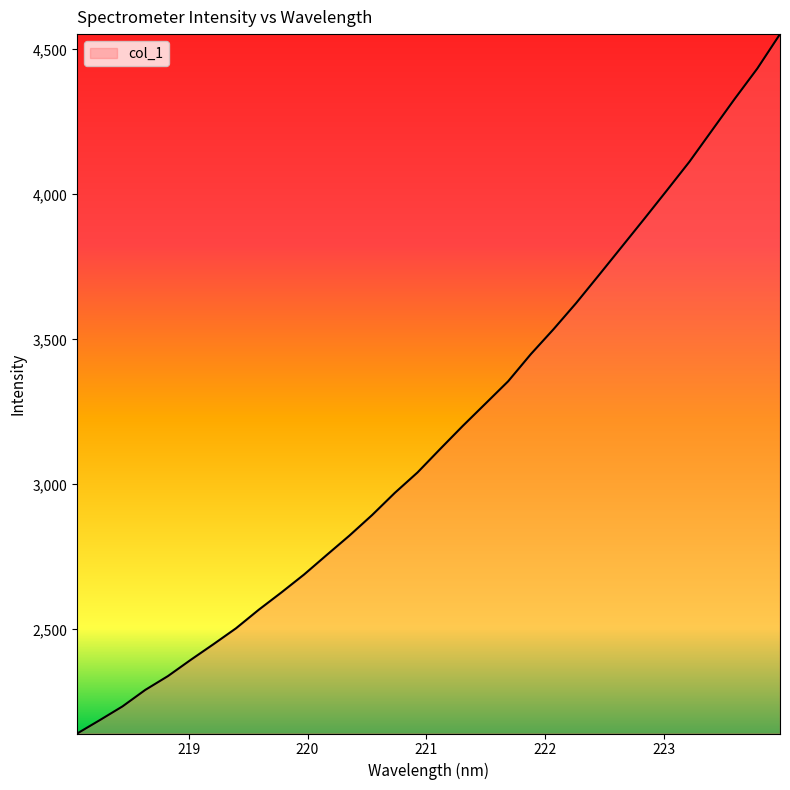

What is the minimum value shown in the chart?

2141.3